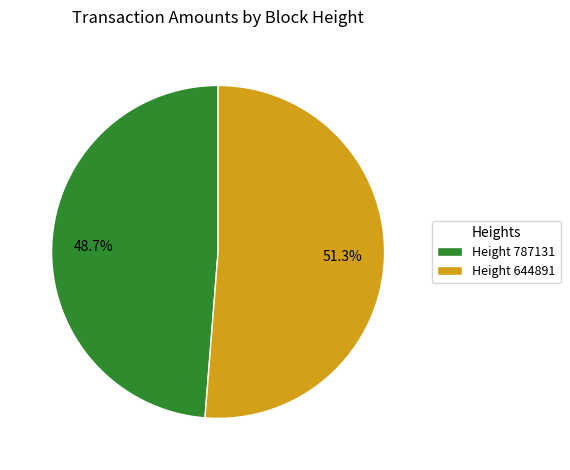

Count the number of slices in the pie.

2